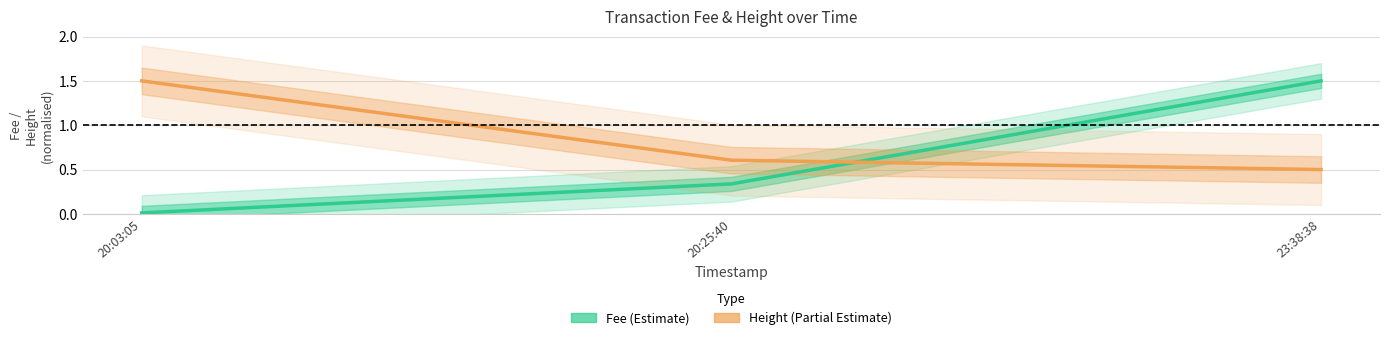

Rank the series at 23:38:38 from highest to lowest value.

Fee (Estimate), Height (Partial Estimate)